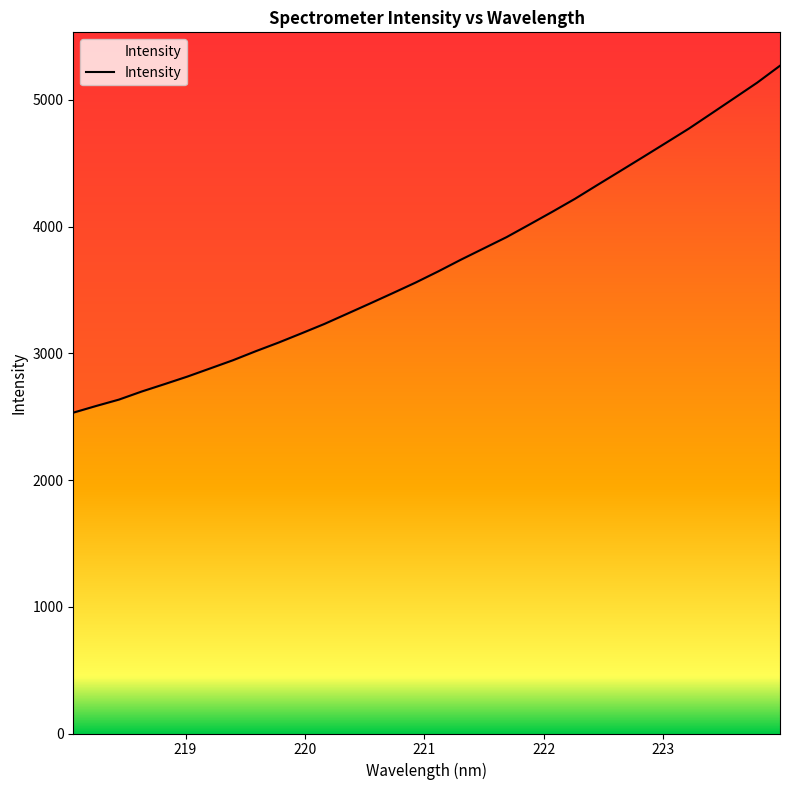

Does the chart have visible grid lines?

No